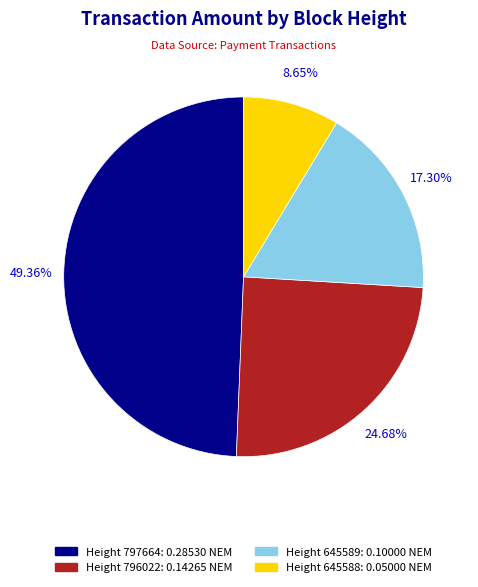

Does any single category account for the majority?

No